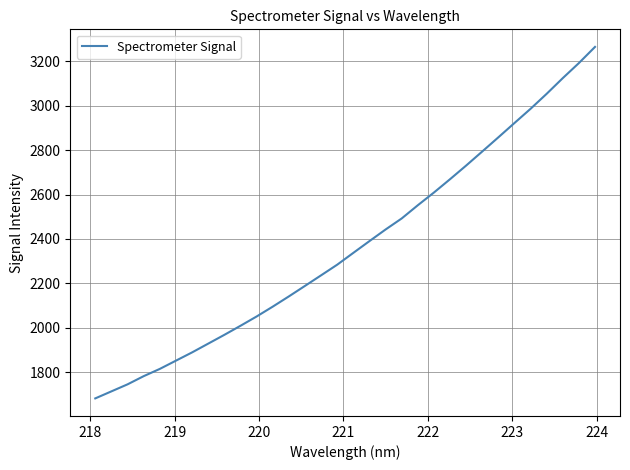

What is the greatest value displayed?

3265.3